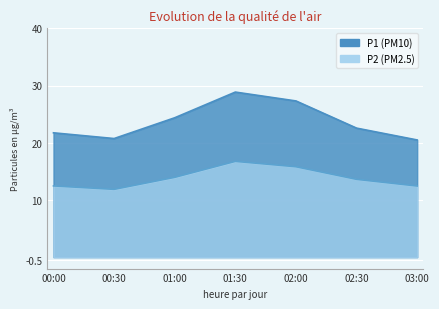

True or false: P2 and P1 intersect in this chart.

False